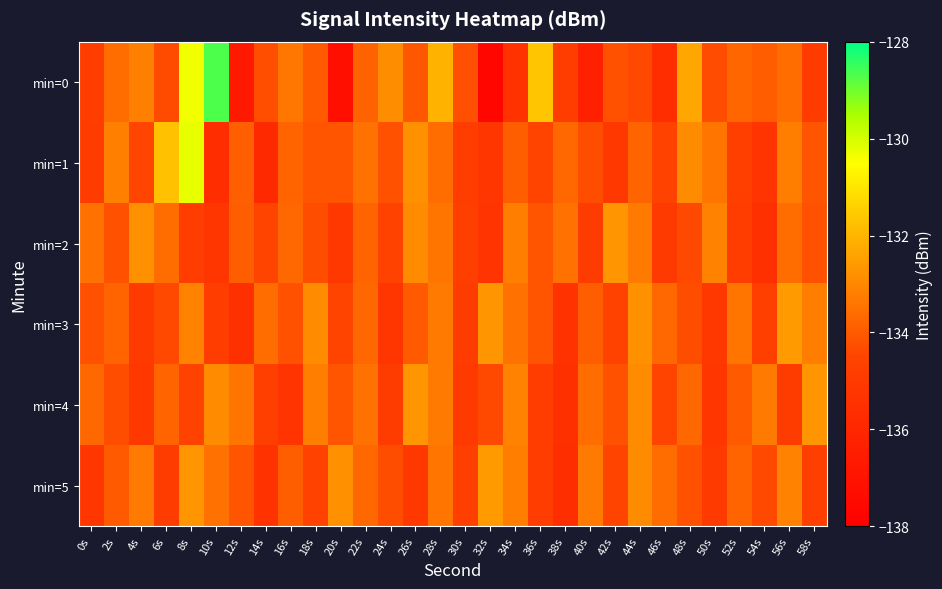

What is the maximum value shown in the chart?

-128.7